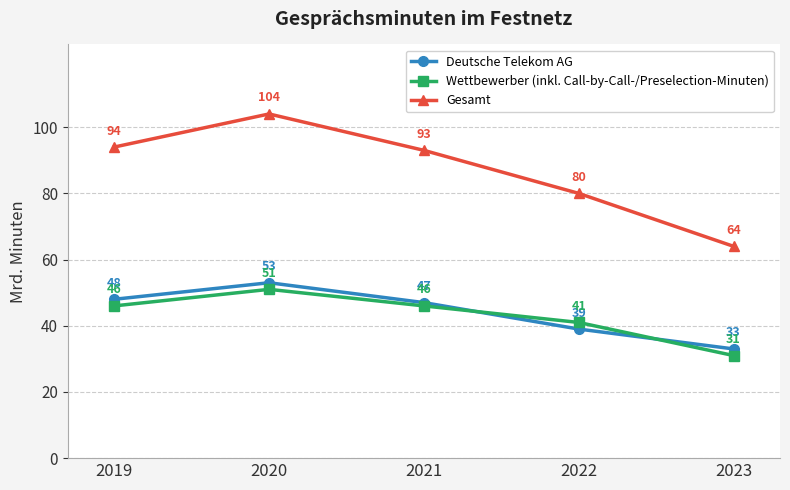

True or false: Wettbewerber (inkl. Call-by-Call-/Preselection-Minuten) and Deutsche Telekom AG cross at least once.

True